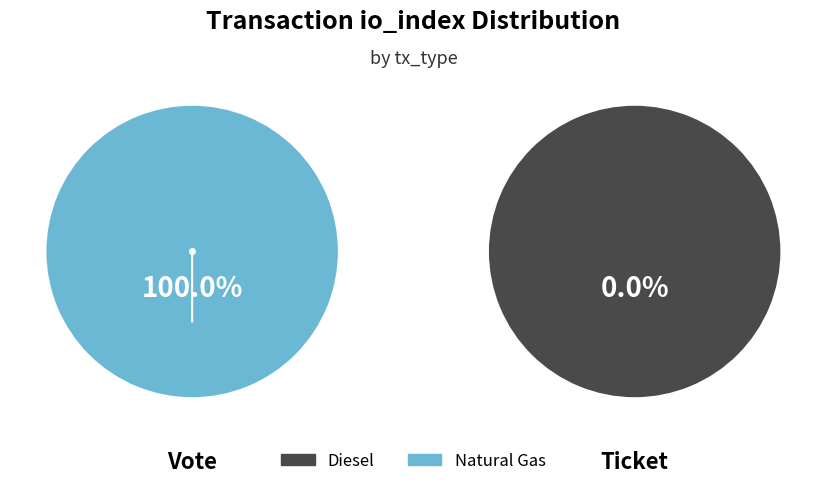

Is it true that Vote is 100% of the pie?

True